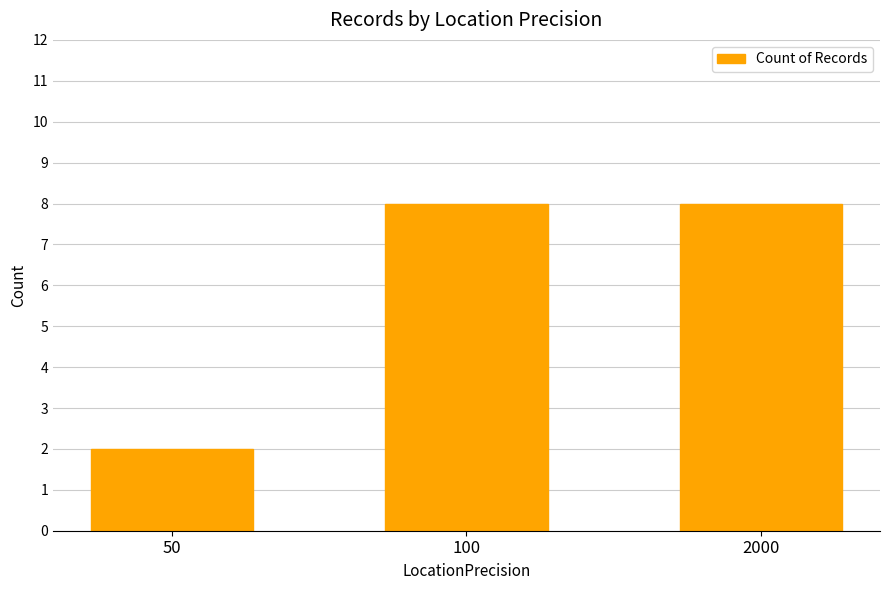

What is the sum of the values at 50 and 100?

10